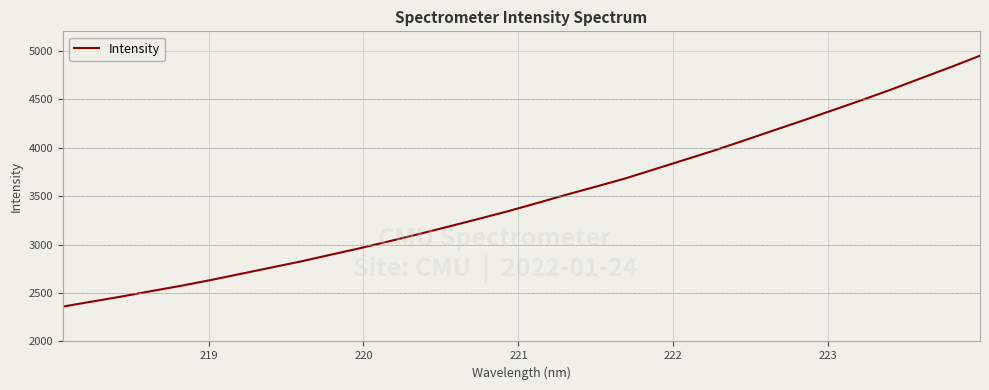

What is the smallest value displayed?

2359.9